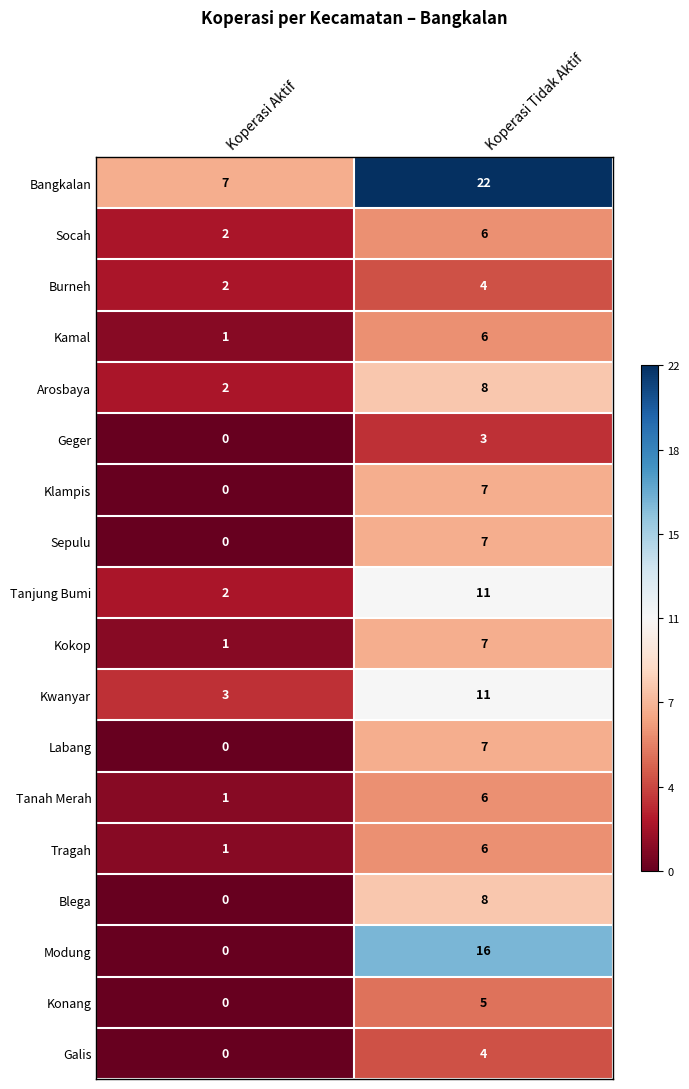

What is the sum of all Burneh values?

6